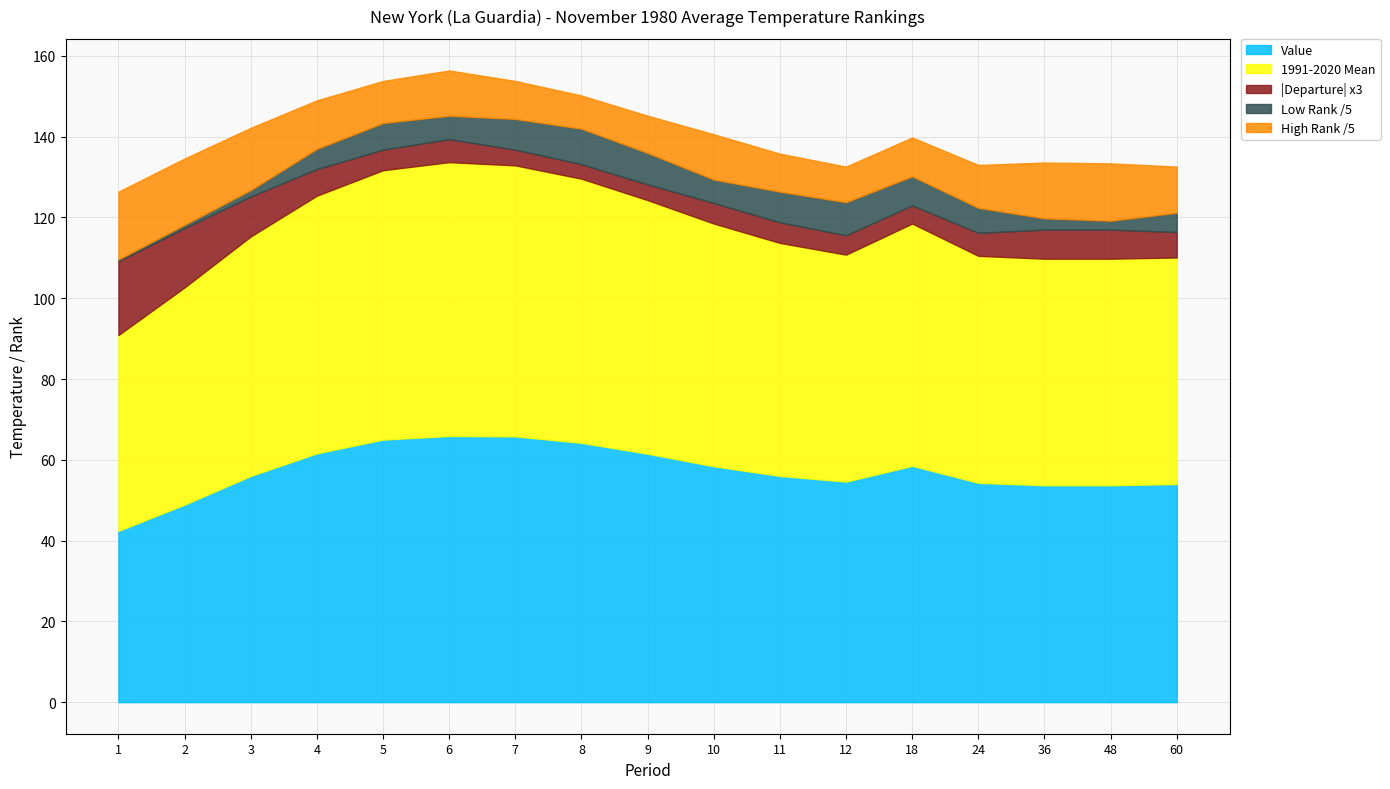

After their last crossing, which series has the higher values: High Rank or Value?

High Rank